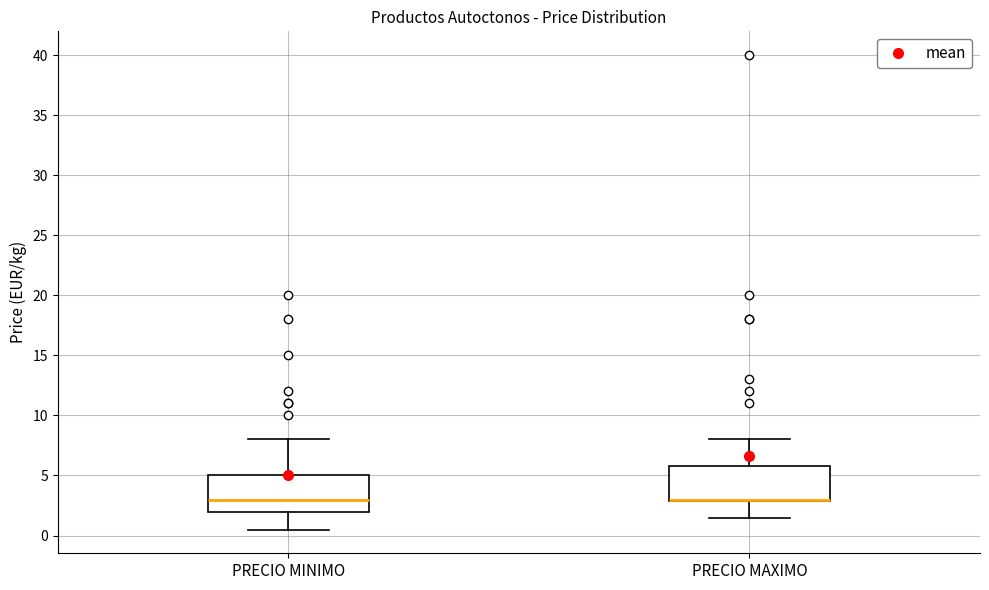

Reading left to right, read every box against the y-axis: the position of its median line, the range the box covers, and the ends of its whiskers. The values are not printed on the chart, so give them approximately, as read against the axis.

PRECIO MINIMO: median 3.0, box 2.0 to 5.0, whiskers 0.5 to 8.0
PRECIO MAXIMO: median 3.0 (drawn on the box's lower edge), box 3.0 to 6.0, whiskers 1.5 to 8.0